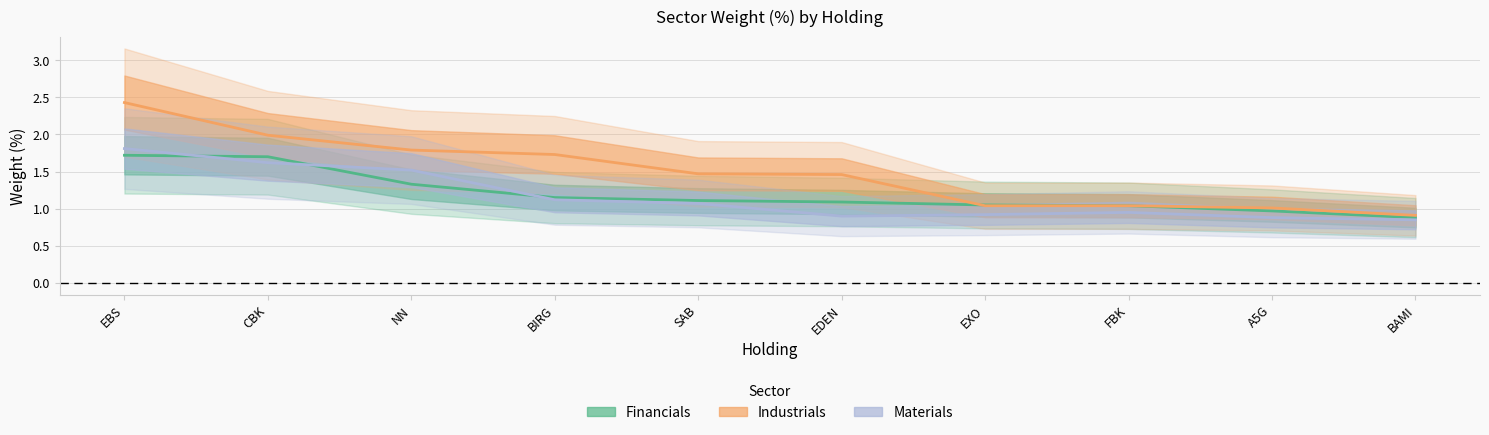

The value of Financials at EDEN is 1.1. True or false?

True